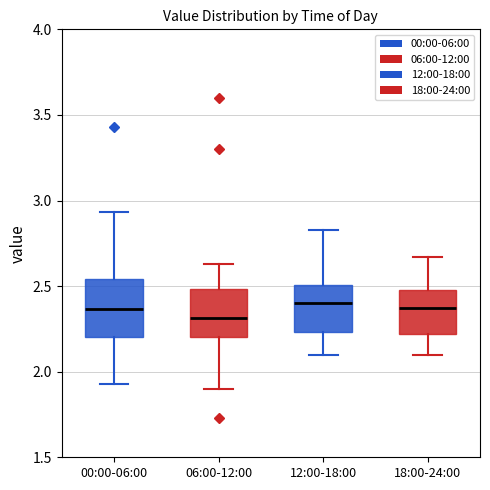

Where does the median line of the box for 00:00-06:00 sit on the y-axis? The values are not printed on the chart, so give them approximately, as read against the axis.

2.35